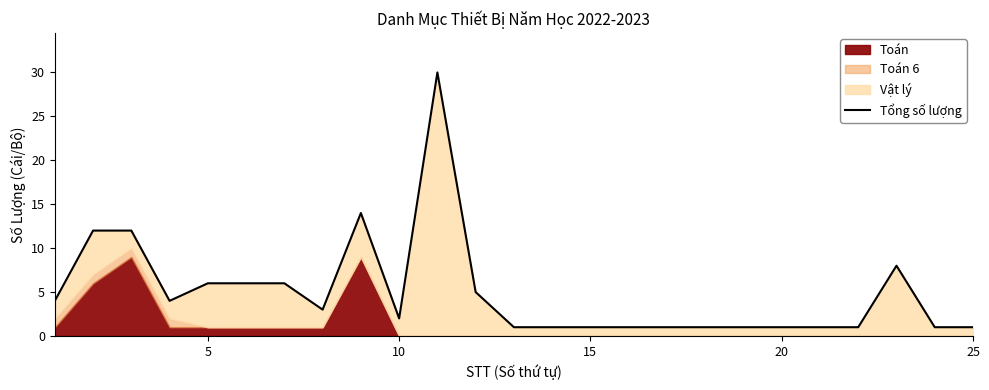

How many points are higher than both their immediate neighbors (excluding endpoints)?

3